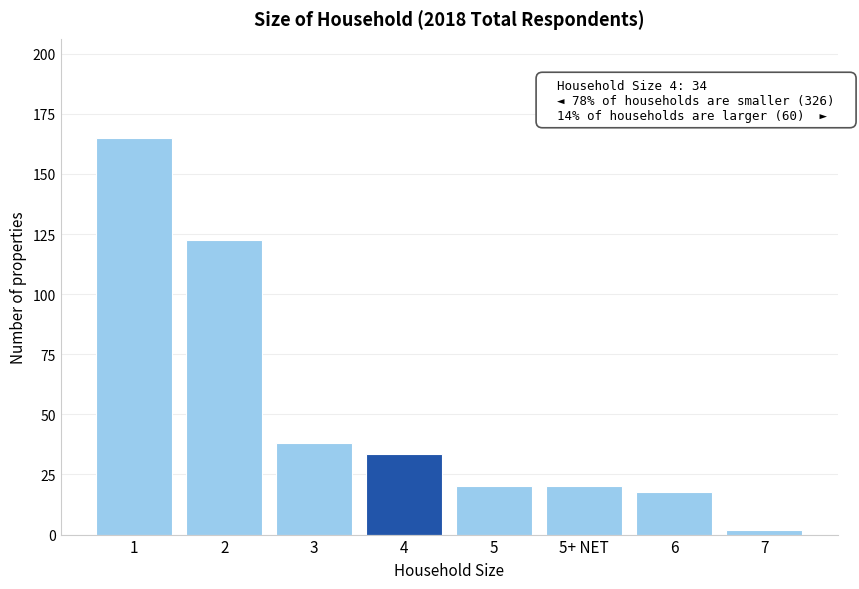

What is the greatest value displayed?

165.0